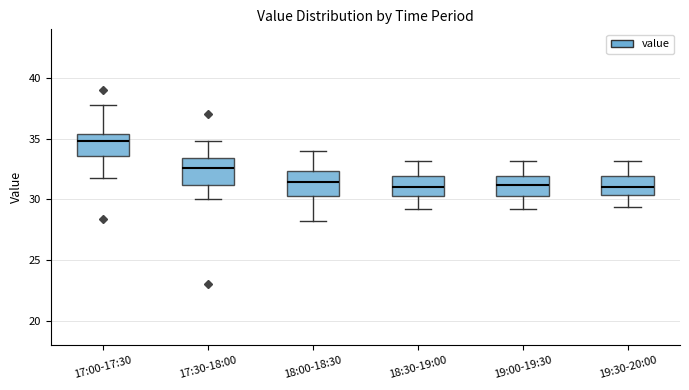

Reading left to right, transcribe this box plot: for each box, give where its median line is, the range the box spans, and where its two whiskers end, as read against the y-axis. The values are not printed on the chart, so give them approximately, as read against the axis.

17:00-17:30: median 35.0, box 33.5 to 35.5, whiskers 32.0 to 38.0
17:30-18:00: median 32.5, box 31.0 to 33.5, whiskers 30.0 to 35.0
18:00-18:30: median 31.5, box 30.5 to 32.5, whiskers 28.0 to 34.0
18:30-19:00: median 31.0, box 30.5 to 32.0, whiskers 29.0 to 33.0
19:00-19:30: median 31.0, box 30.5 to 32.0, whiskers 29.0 to 33.0
19:30-20:00: median 31.0, box 30.5 to 32.0, whiskers 29.5 to 33.0